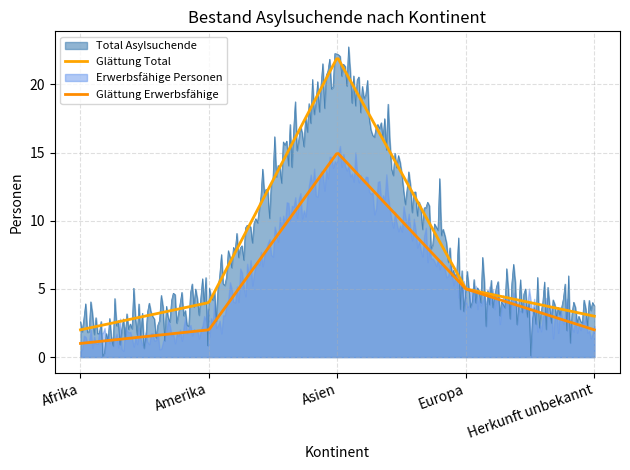

True or false: Erwerbsfähige Personen and Total Asylsuchende intersect in this chart.

False